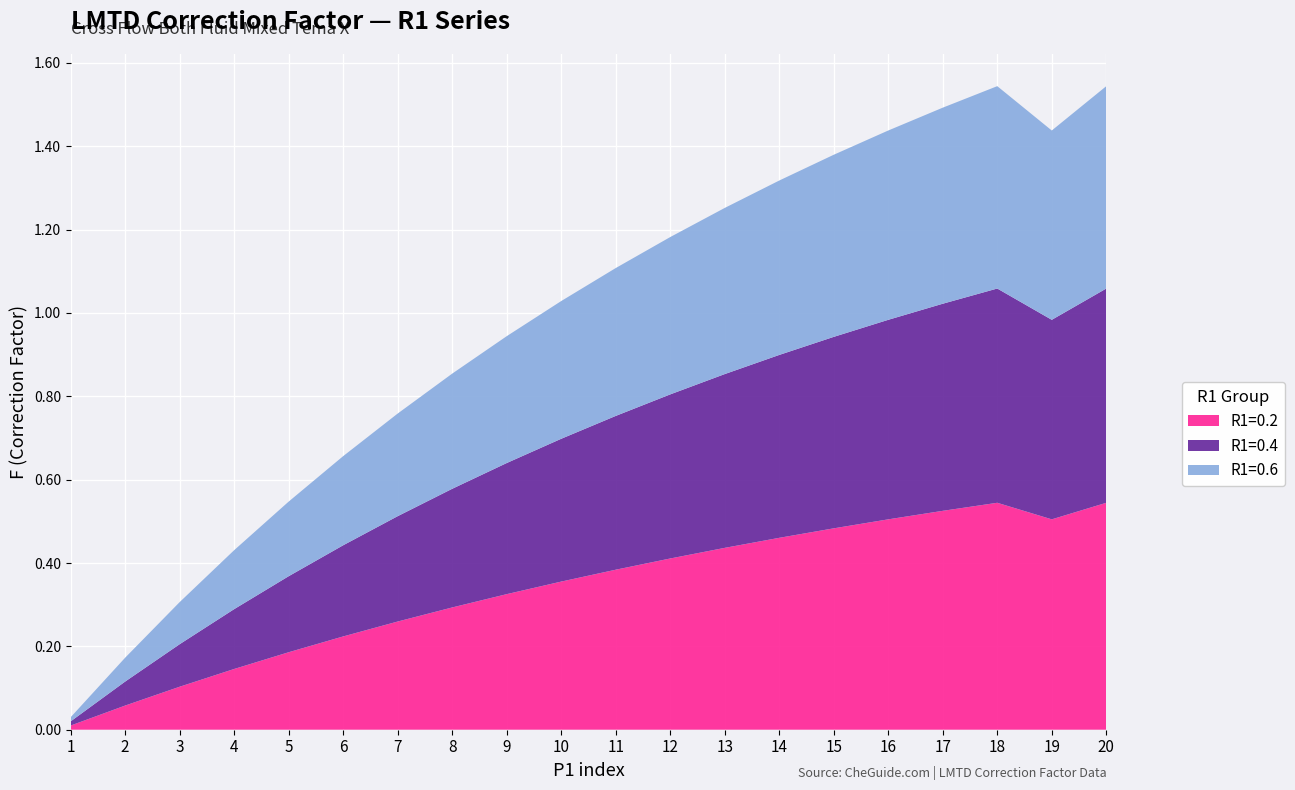

Reading left to right, list all the values displayed in this chart.

R1=0.2: 0.0	0.1	0.1	0.1	0.2	0.2	0.3	0.3	0.3	0.4	0.4	0.4	0.4	0.5	0.5	0.5	0.5	0.5	0.5	0.5
R1=0.4: 0.0	0.1	0.1	0.1	0.2	0.2	0.3	0.3	0.3	0.3	0.4	0.4	0.4	0.4	0.5	0.5	0.5	0.5	0.5	0.5
R1=0.6: 0.0	0.1	0.1	0.1	0.2	0.2	0.2	0.3	0.3	0.3	0.4	0.4	0.4	0.4	0.4	0.5	0.5	0.5	0.5	0.5